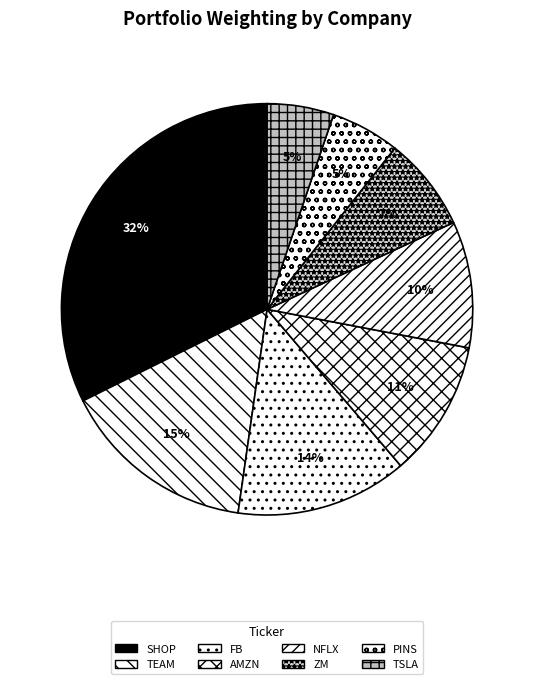

Rank the categories by value from highest to lowest.

SHOPIFY INC CLASS A, ATLASSIAN CORP PLC CLASS A, FACEBOOK INC CLASS A, AMAZON.COM INC, NETFLIX INC, ZOOM VIDEO COMMUNICATIONS-A, PINTEREST INC, TESLA INC